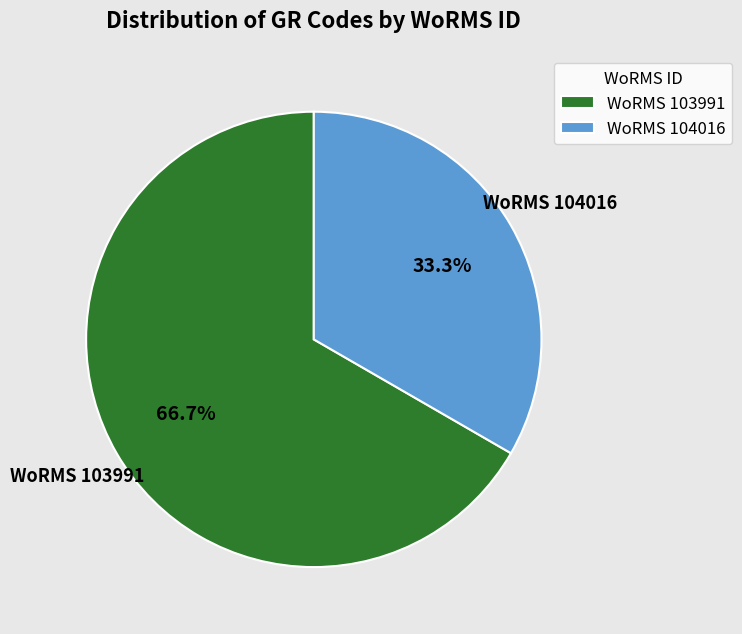

Which category has the biggest portion of the pie?

WoRMS 103991